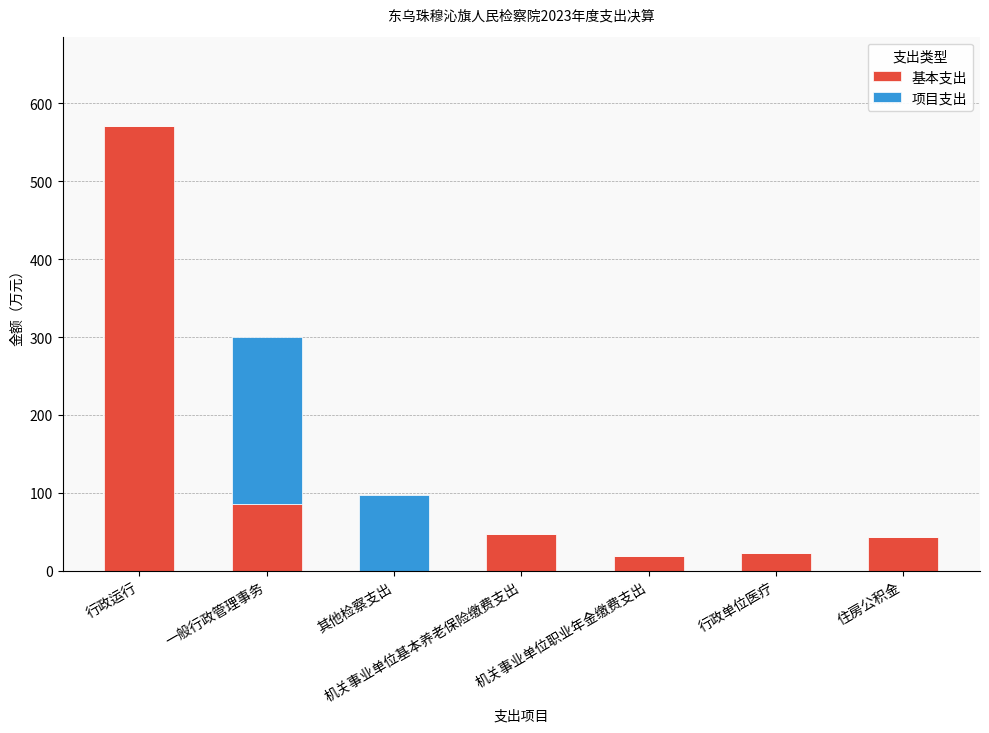

At which label does 基本支出 reach its peak?

行政运行